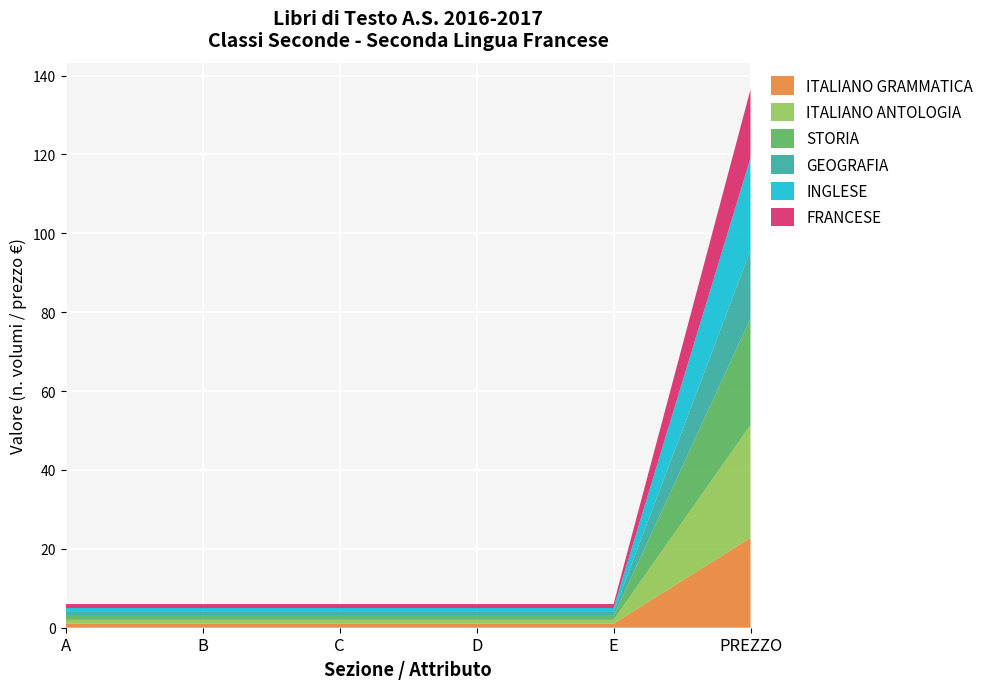

Reading left to right, transcribe all the data shown in this chart.

ITALIANO GRAMMATICA: 1.0	1.0	1.0	1.0	1.0	22.8
ITALIANO ANTOLOGIA: 1.0	1.0	1.0	1.0	1.0	28.6
STORIA: 1.0	1.0	1.0	1.0	1.0	27.1
GEOGRAFIA: 1.0	1.0	1.0	1.0	1.0	17.2
INGLESE: 1.0	1.0	1.0	1.0	1.0	23.4
FRANCESE: 1.0	1.0	1.0	1.0	1.0	17.4